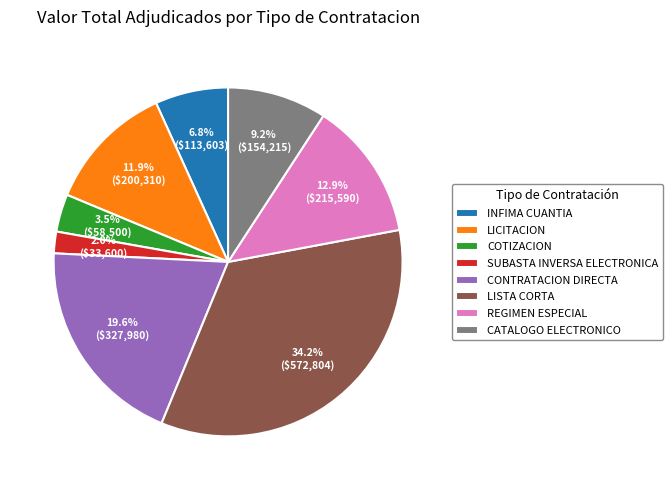

Between CONTRATACION DIRECTA and LISTA CORTA, which is larger?

LISTA CORTA